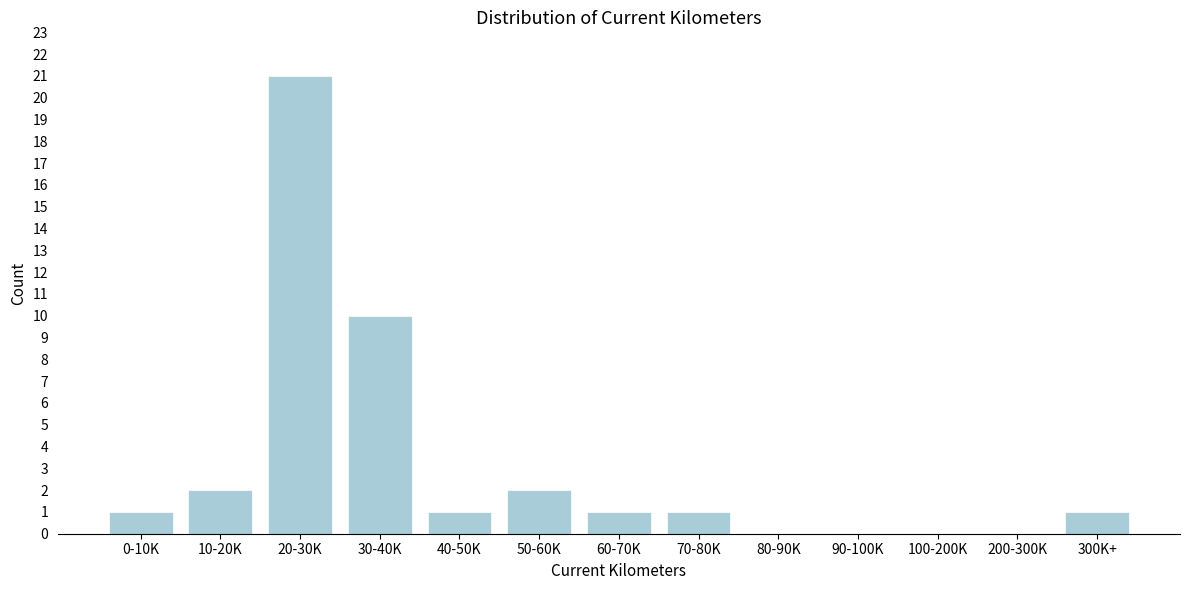

Reading left to right, extract all data points from this chart.

0-10K=1	10-20K=2	20-30K=21	30-40K=10	40-50K=1	50-60K=2	60-70K=1	70-80K=1	80-90K=0	90-100K=0	100-200K=0	200-300K=0	300K+=1